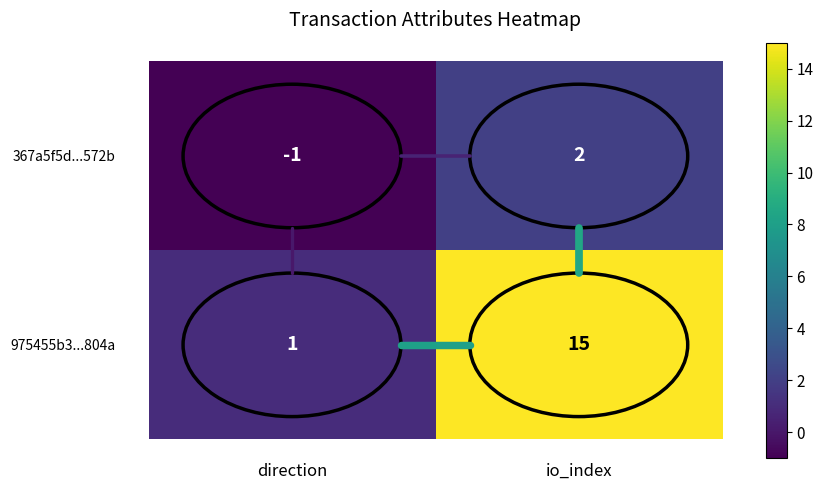

The value of 367a5f5d...572b at io_index is 3. True or false?

False